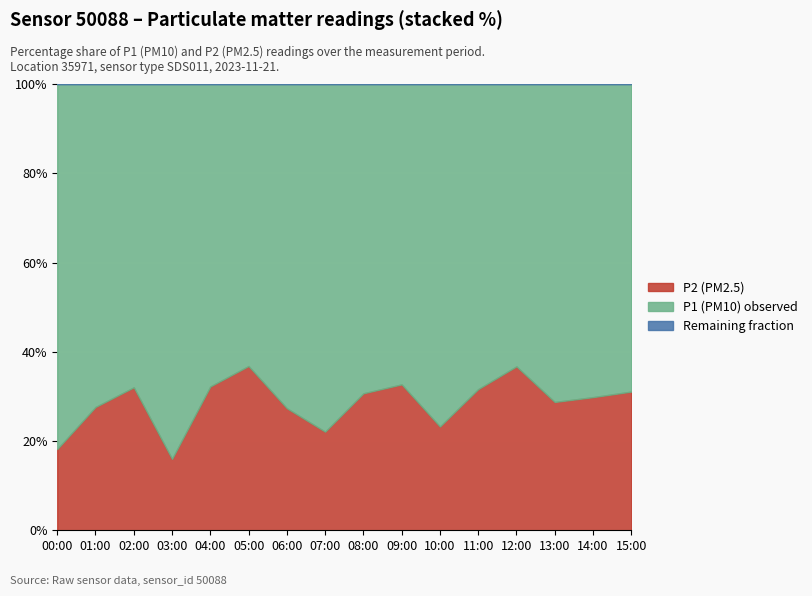

True or false: P2 (PM2.5) has a value of 16.0 at 03:00.

True